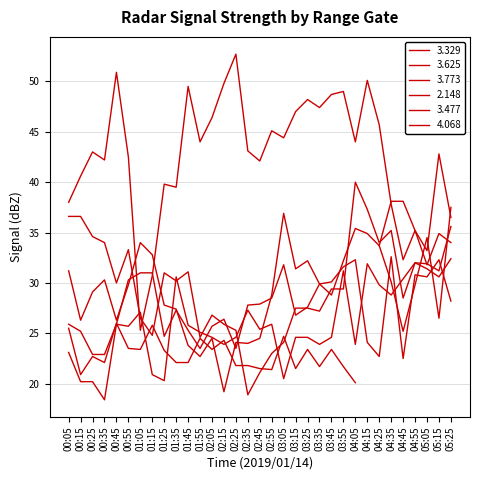

True or false: 2.148 has more than 2 interior local peaks.

True